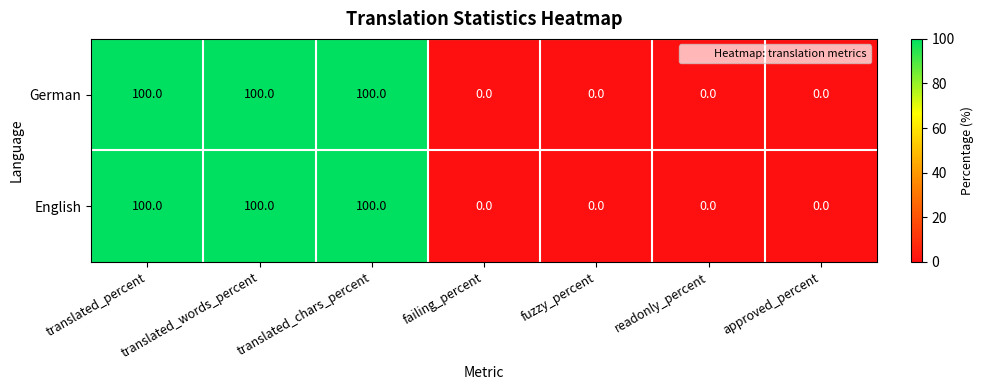

What is the greatest value displayed?

100